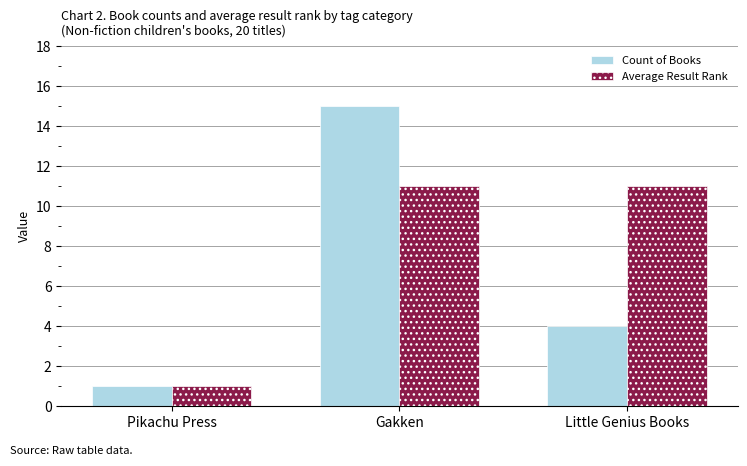

Is it true that Count of Books equals 4 at Little Genius Books?

True